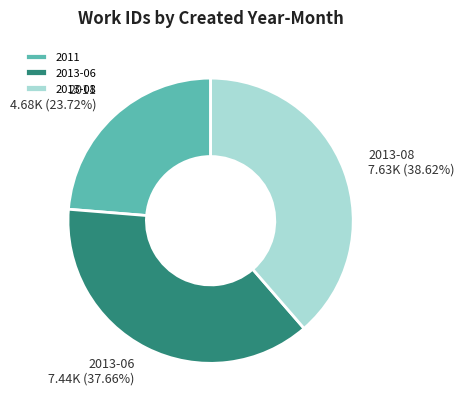

What percentage is the 2011 slice, to the nearest percent?

24%